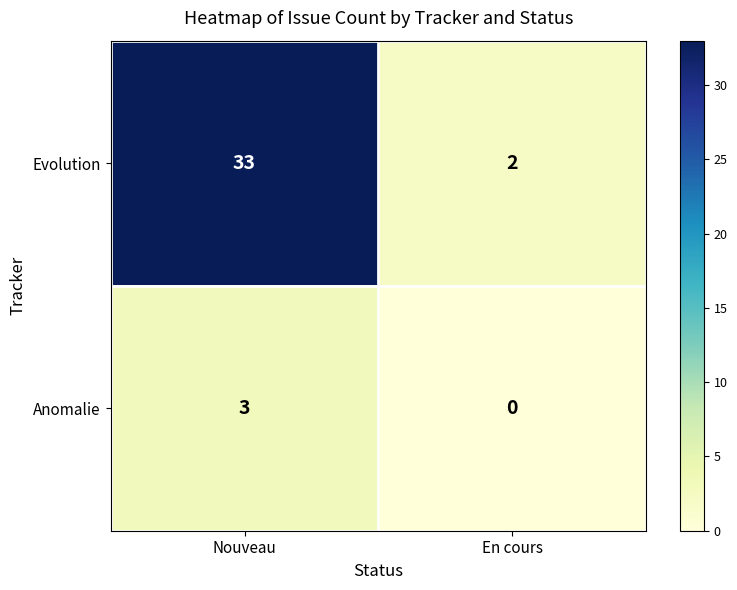

Reading right to left, what are all the values shown in this chart?

Evolution: En cours=2	Nouveau=33
Anomalie: En cours=0	Nouveau=3